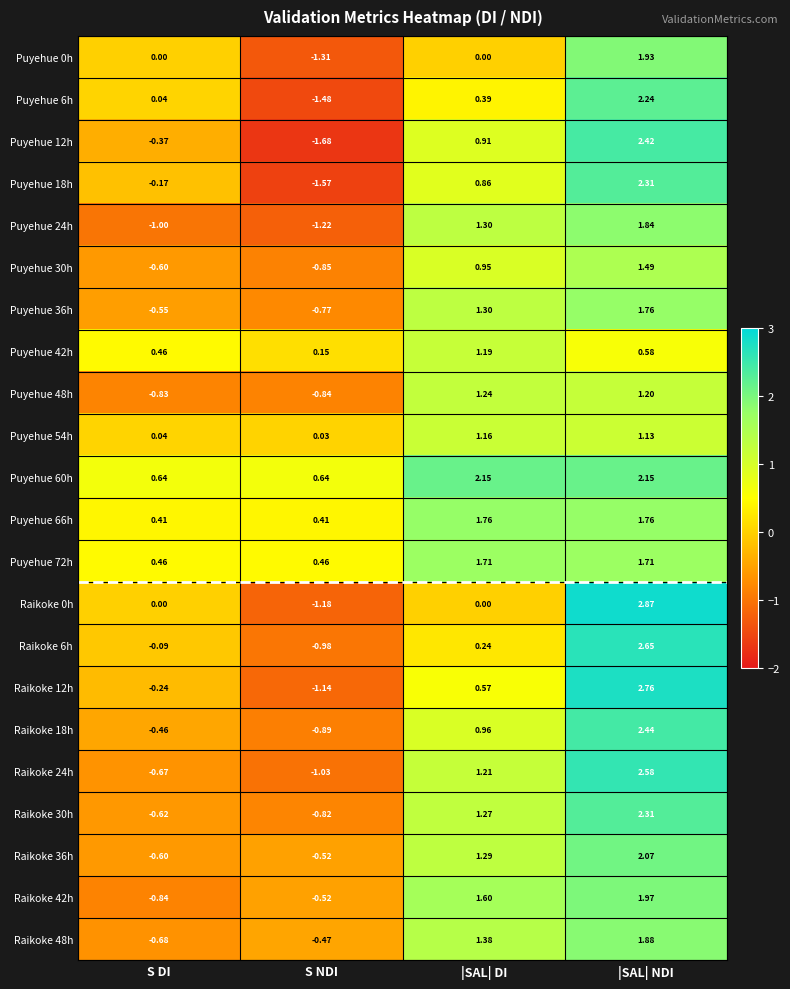

At which category is the sum across all series the highest?

|SAL| NDI